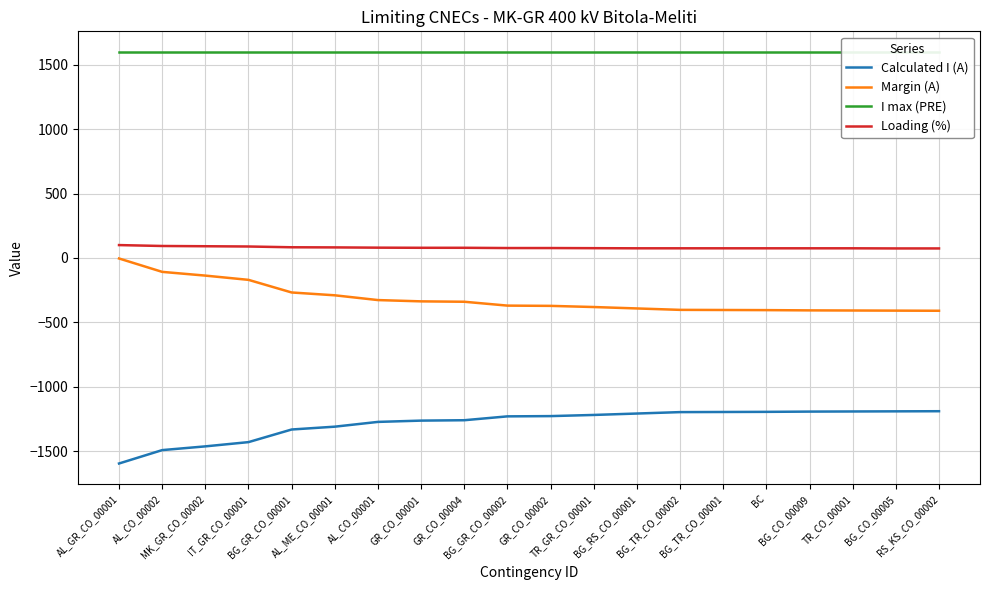

What is the average value of the Loading (%) series?

80